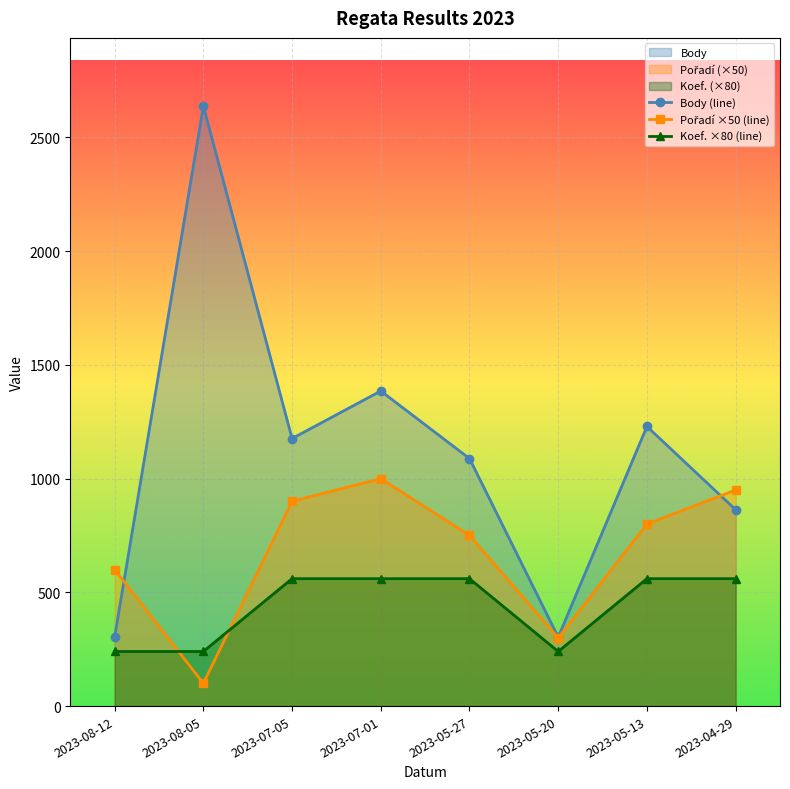

What value does the Koef. ×80 (line) series have at 2023-05-13, to the nearest 50?

550